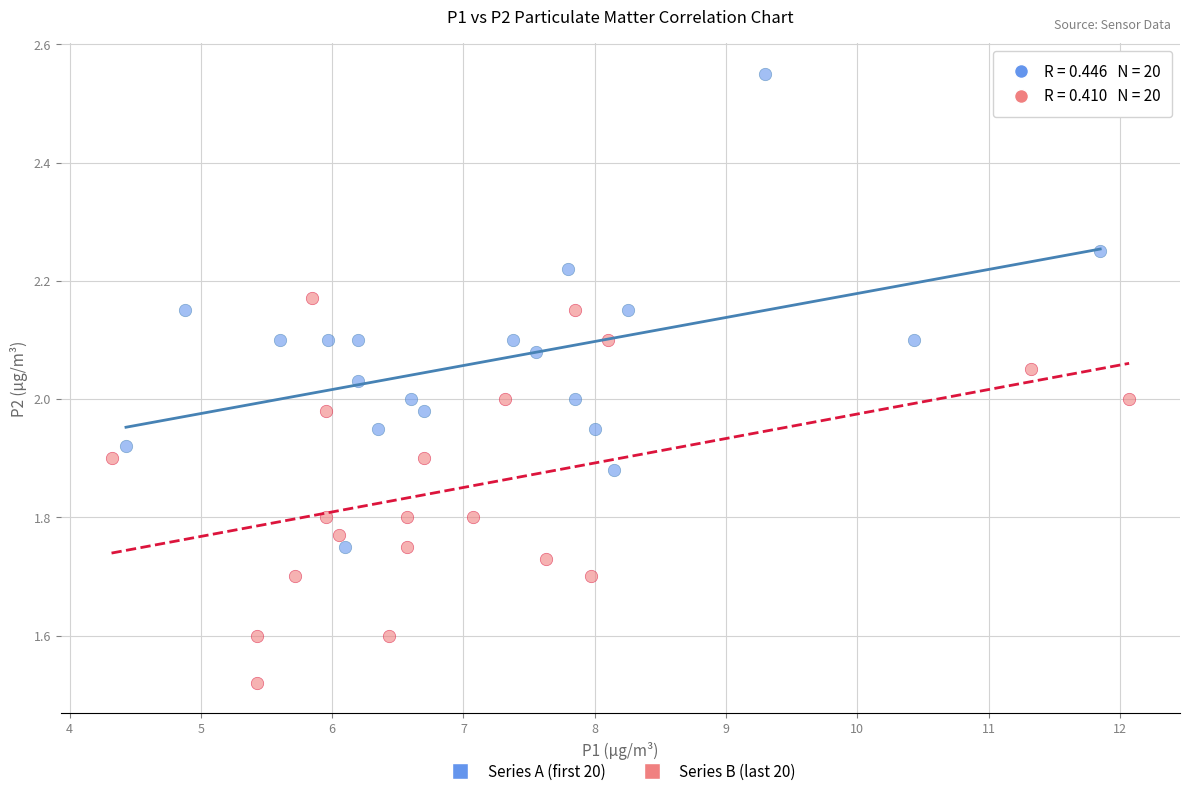

Which series has the widest spread of Y values?

Series A (first 20)